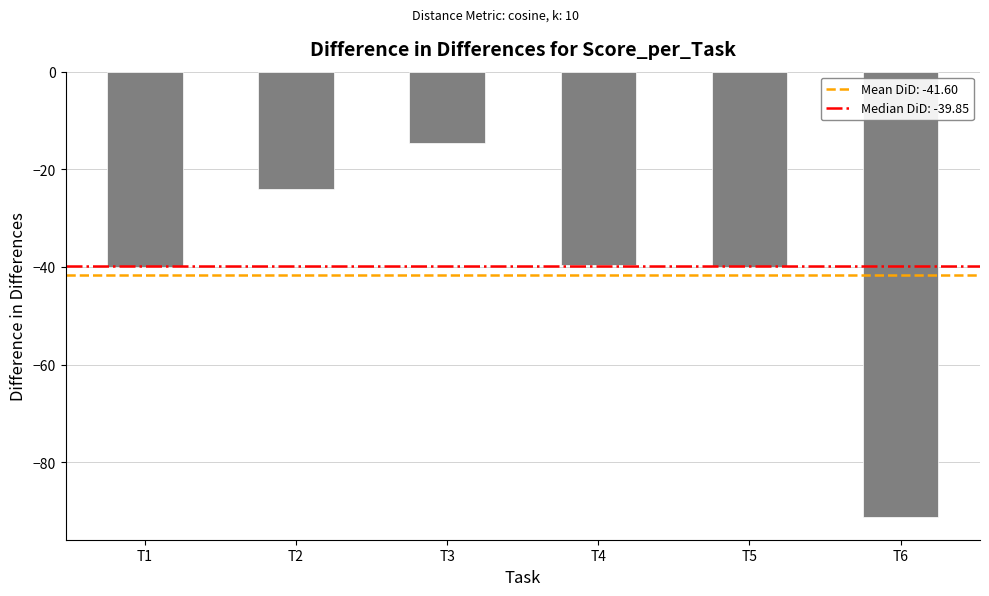

What is the difference between the values at T4 and T2?

15.7